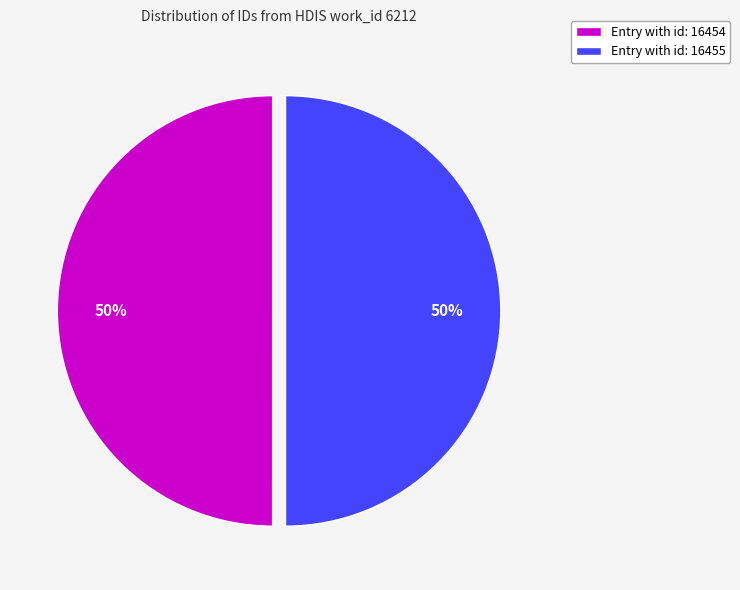

What is the ratio of the value at Entry with id: 16454 to the value at Entry with id: 16455?

1.0